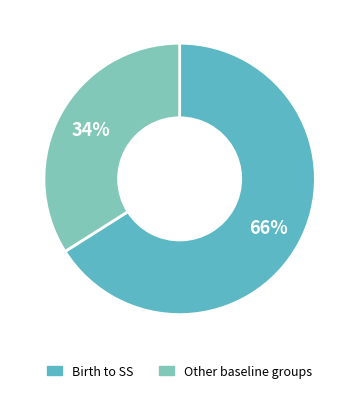

Rank the categories by value from highest to lowest.

Birth to SS, Other baseline groups